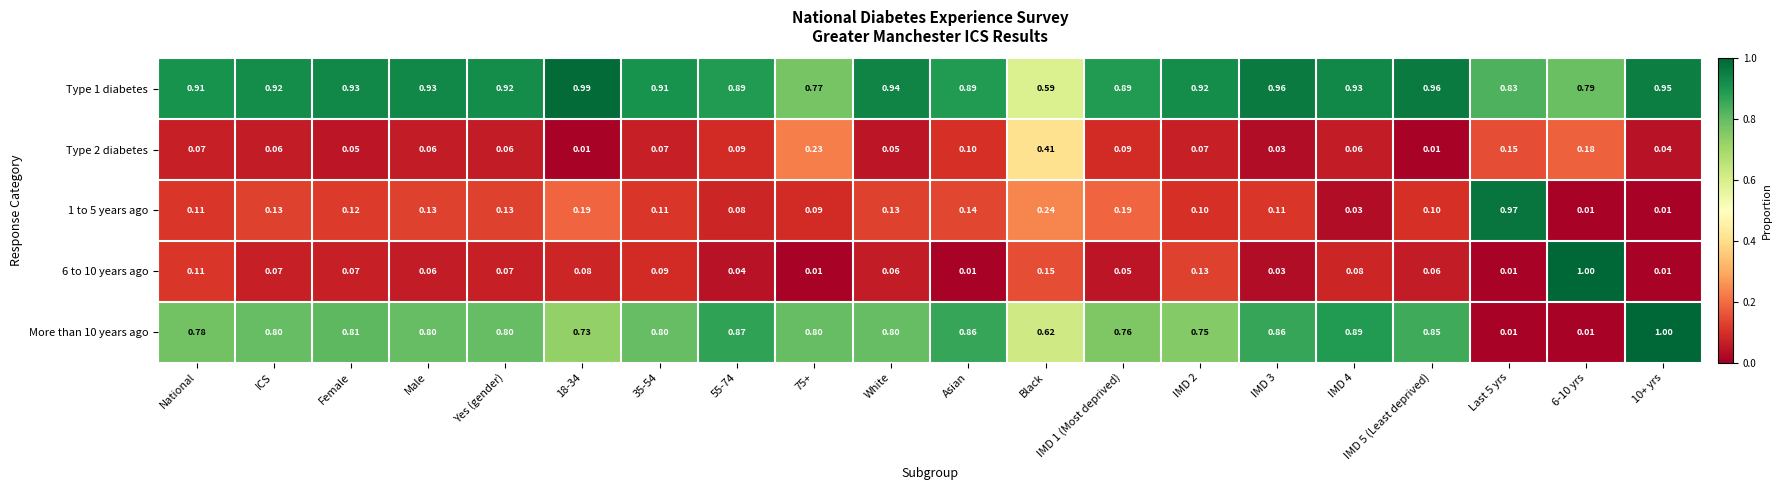

How many distinct data groups are displayed?

5